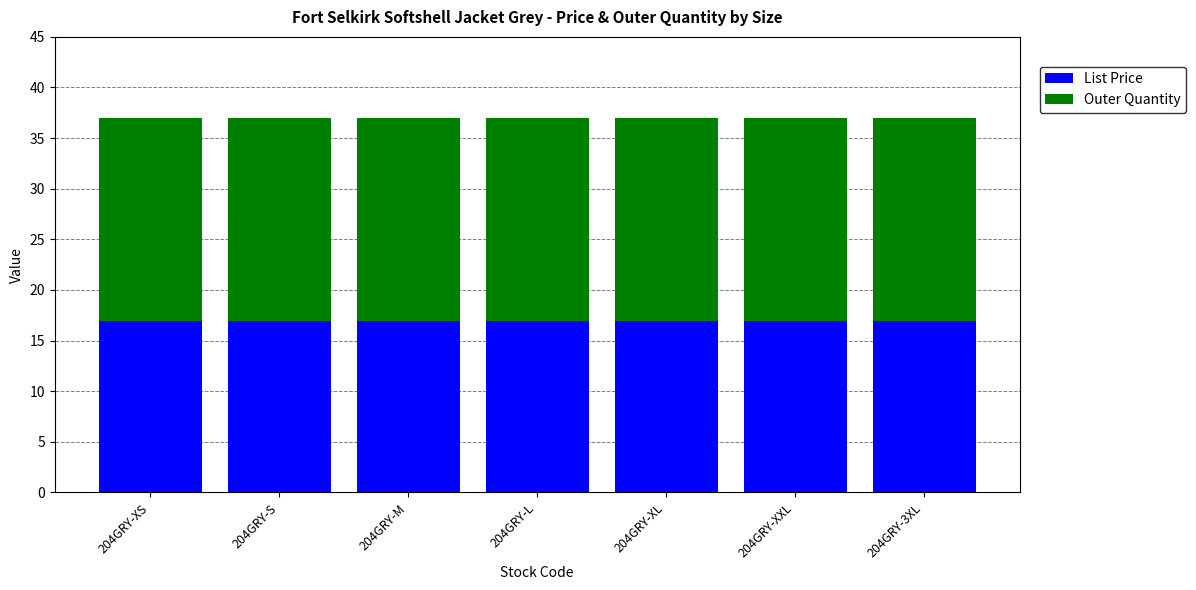

What is the total value across all series at 204GRY-M?

37.0